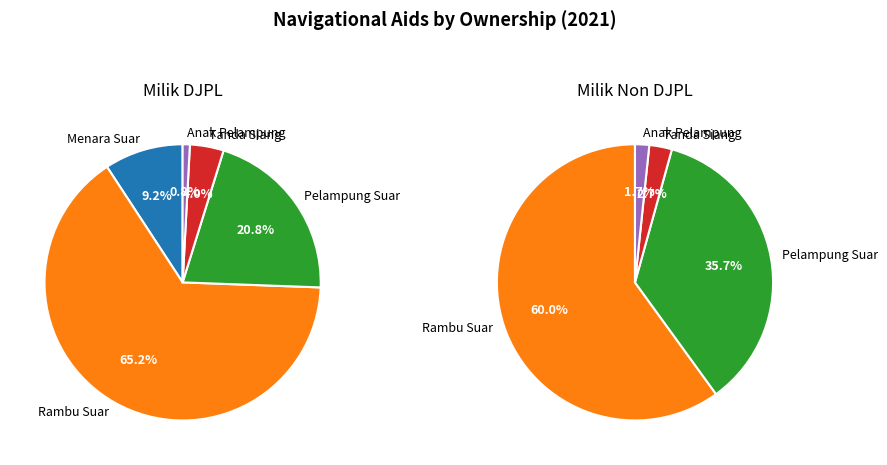

What percentage do Tanda Siang and Anak Pelampung together represent?

4.8%